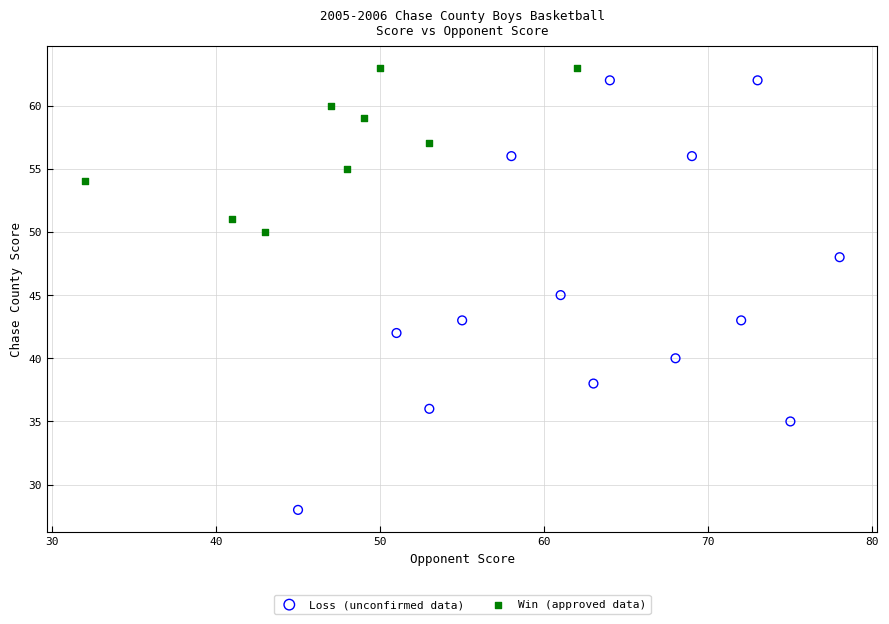

Which series contains the lowest Y value?

Loss (unconfirmed data)